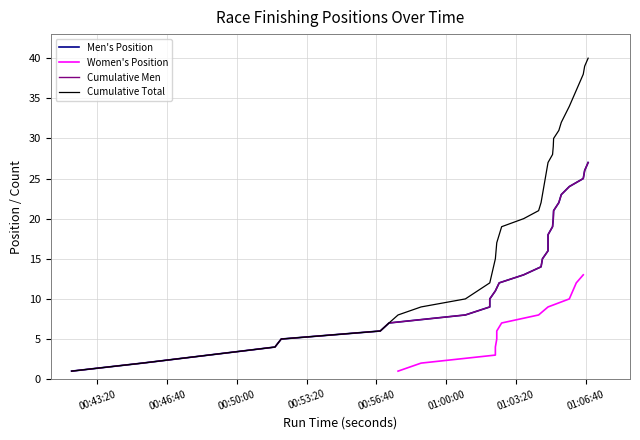

At how many categories does at least one series exceed 0?

30